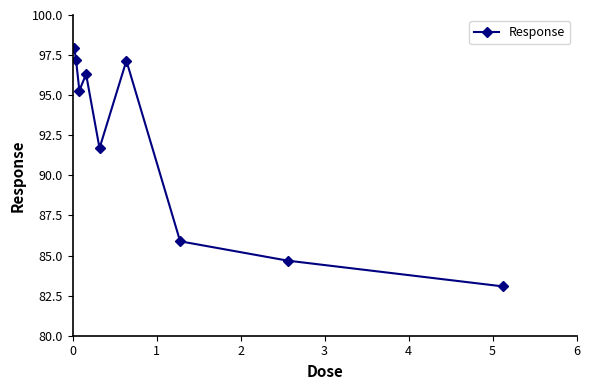

What is the greatest value displayed?

98.0